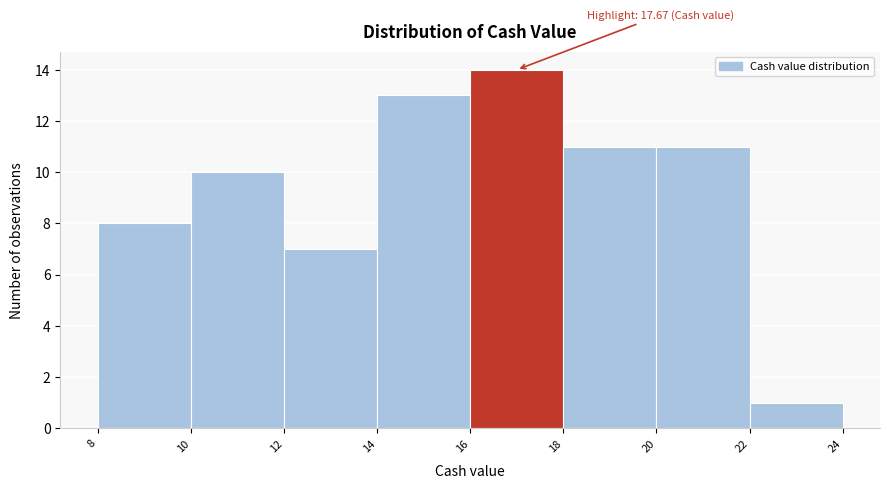

Over which range of the x-axis is the bar tallest?

16 to 18